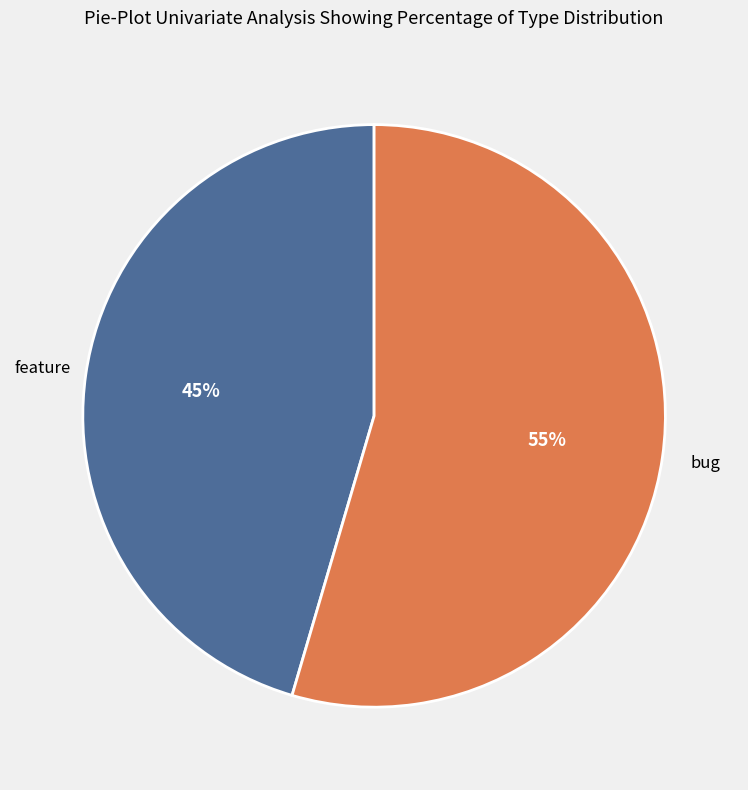

To the nearest percent, what is the average slice percentage?

50%